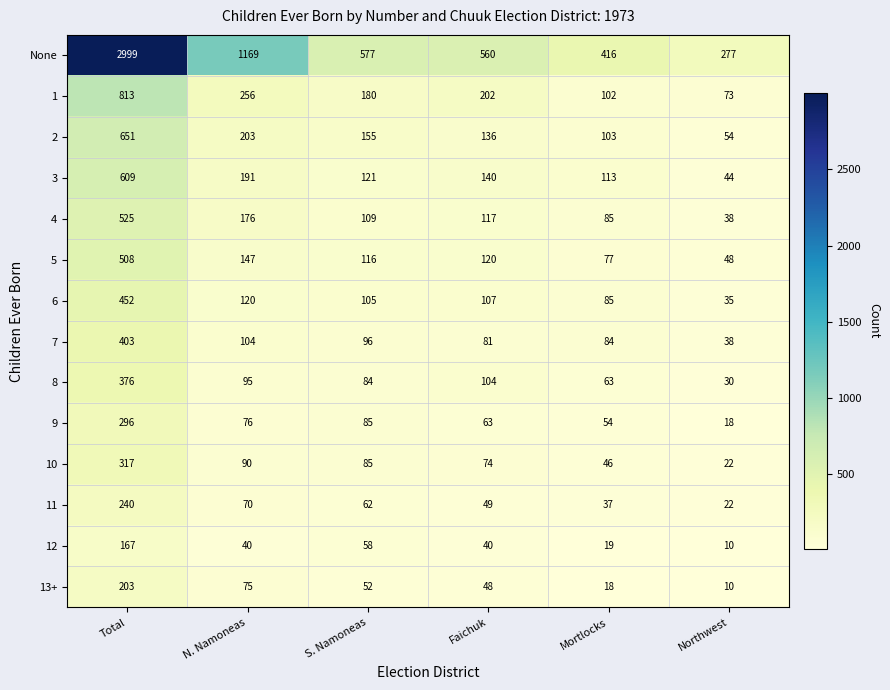

Rank the categories by 3 value from highest to lowest.

Total, N. Namoneas, Faichuk, S. Namoneas, Mortlocks, Northwest